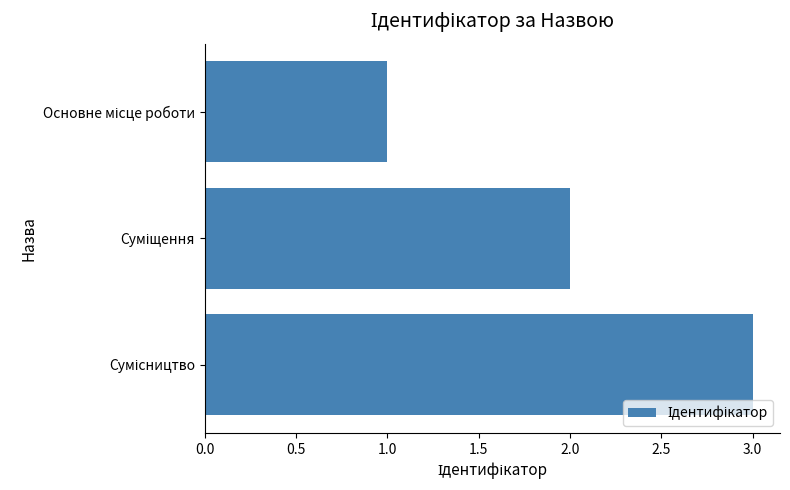

What is the sum of all values?

6